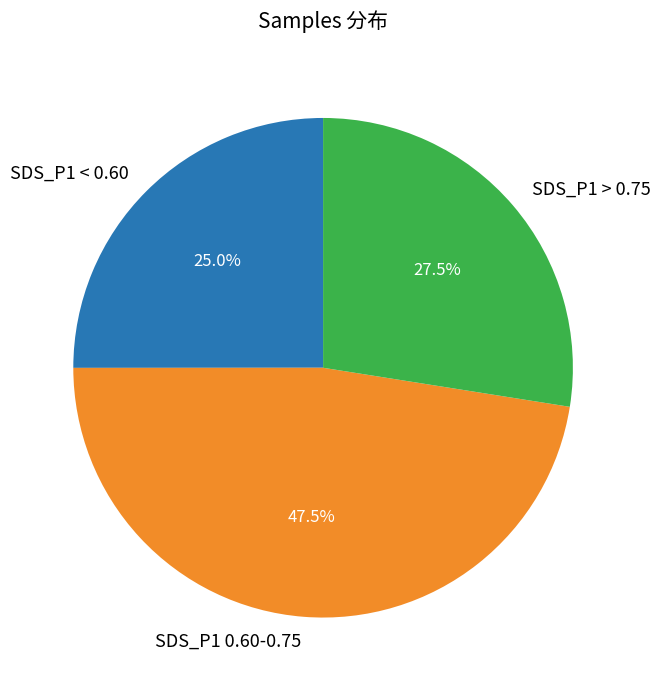

Which category has the smallest portion of the pie?

SDS_P1 < 0.60